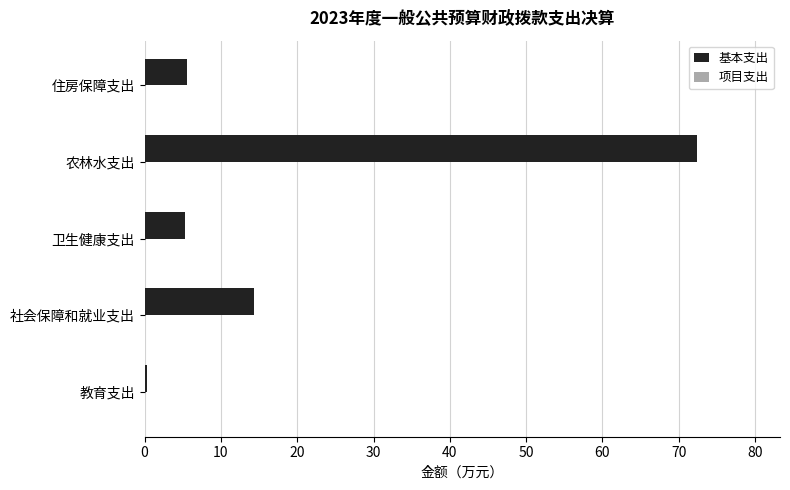

True or false: the data shows 8.8 at 卫生健康支出.

False